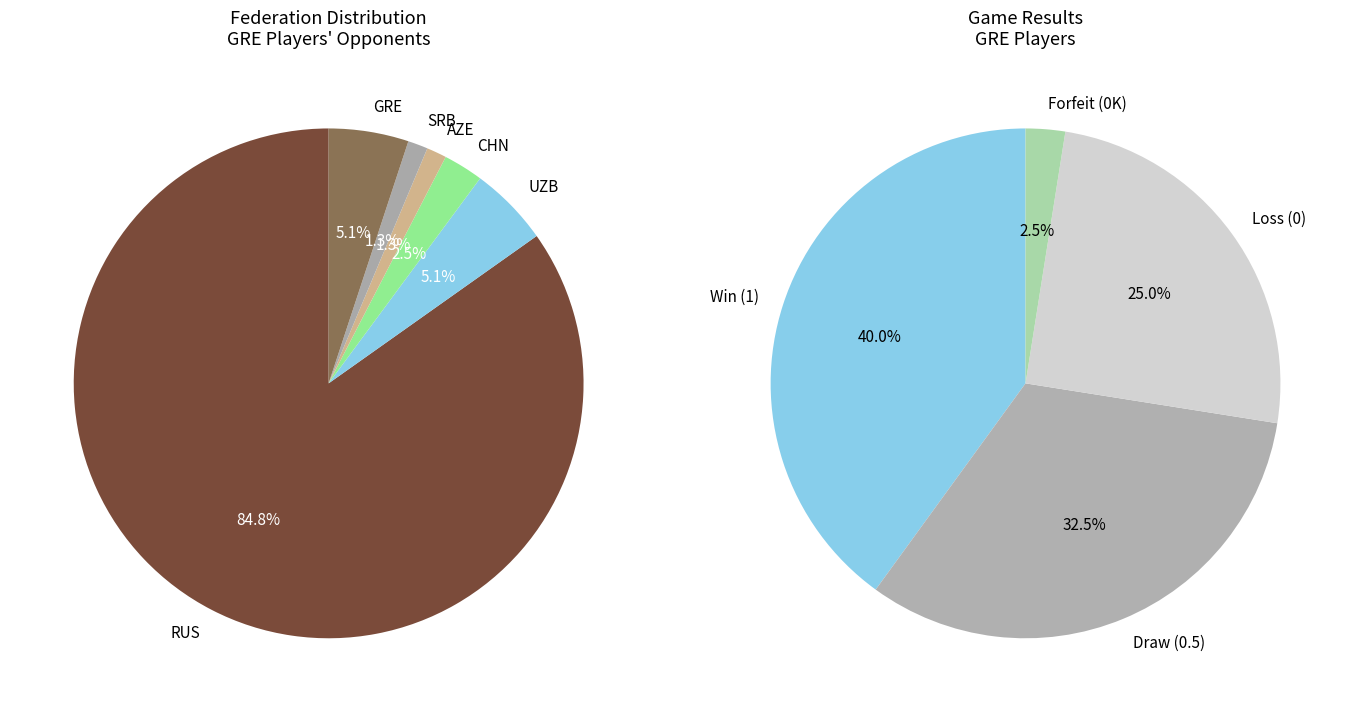

What is the ratio of the value at RUS to the value at SRB?

67.0